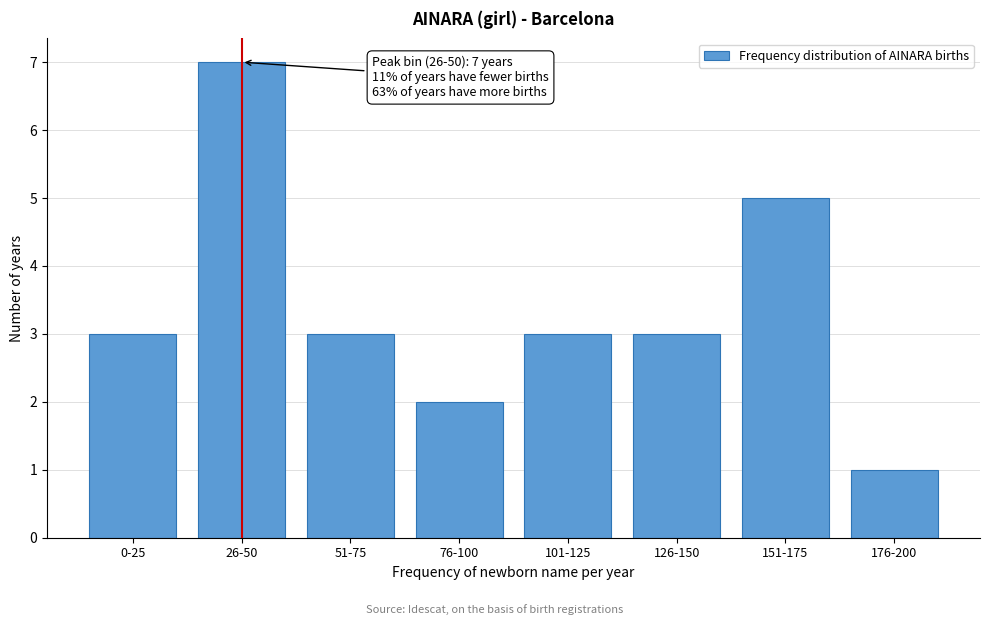

Reading left to right, transcribe all the data shown in this chart.

3	7	3	2	3	3	5	1